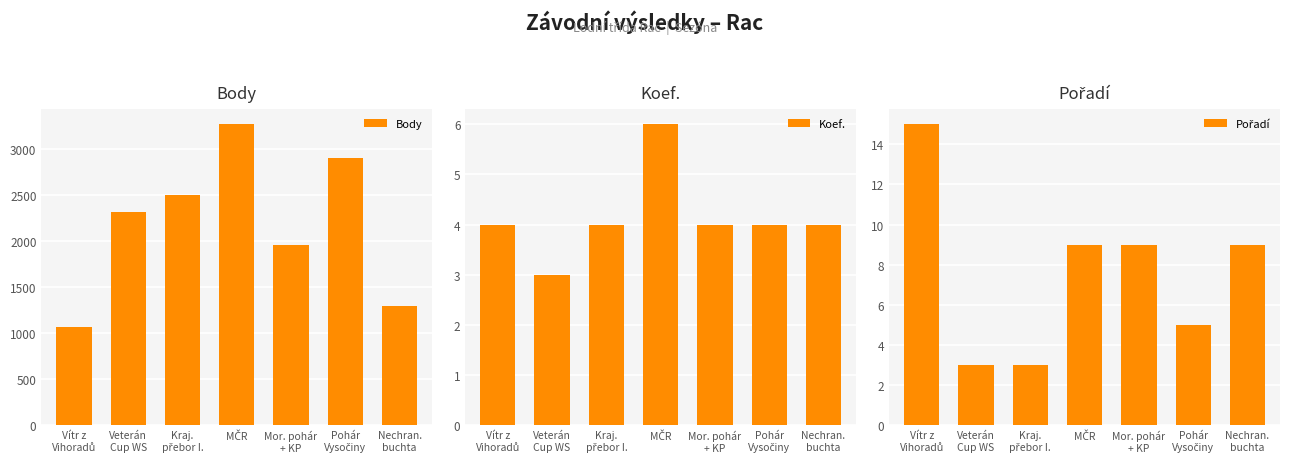

Is it true that Koef. equals 8 at MČR?

False